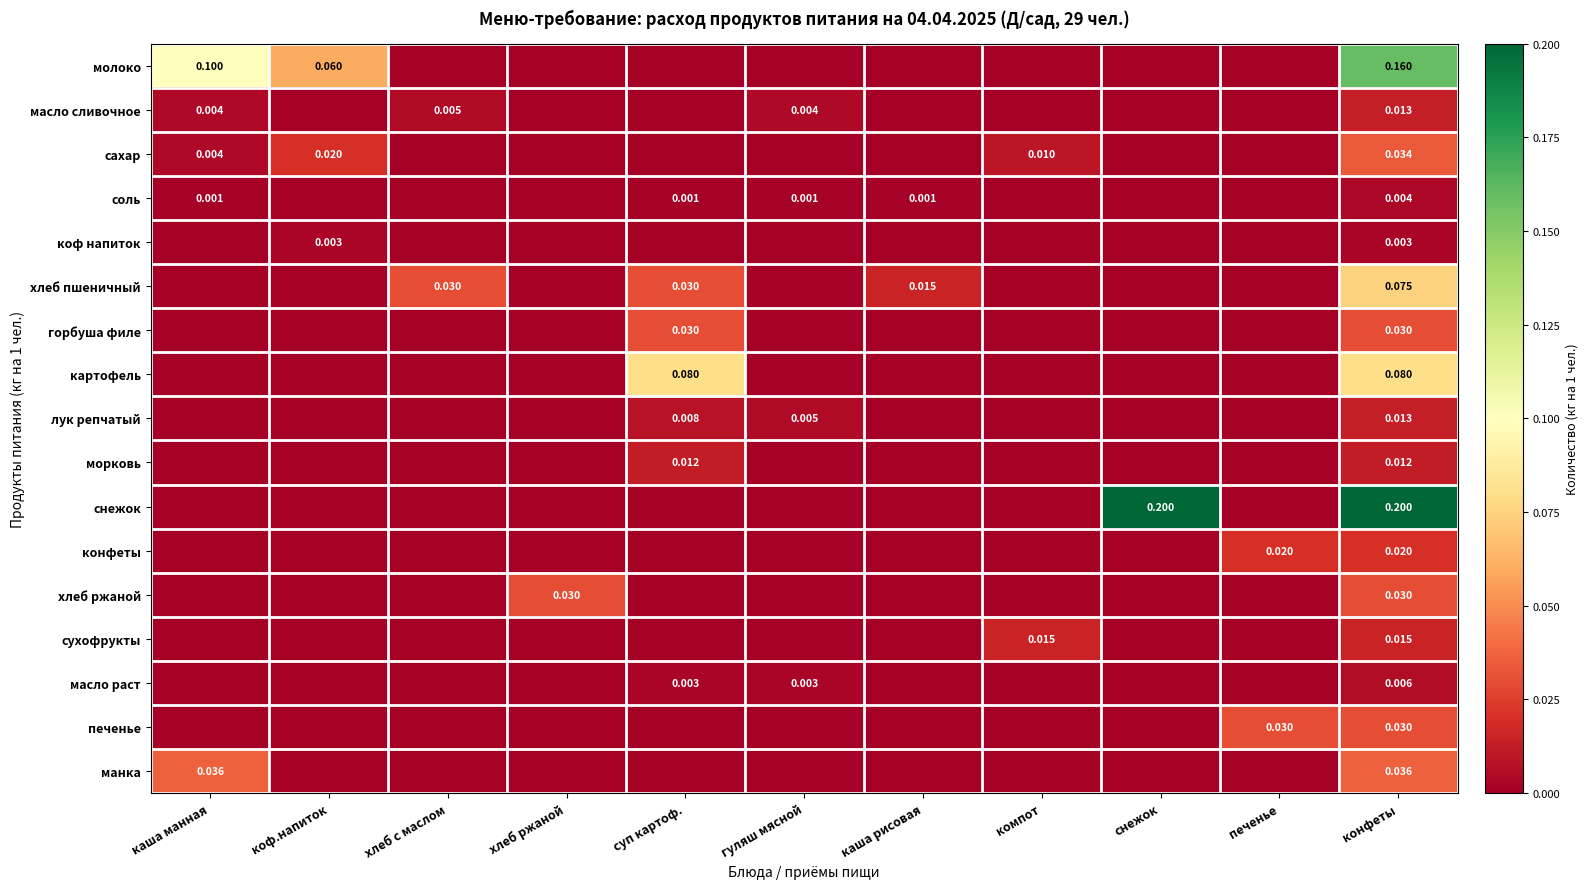

What is the difference between the highest and lowest values at каша манная?

0.1